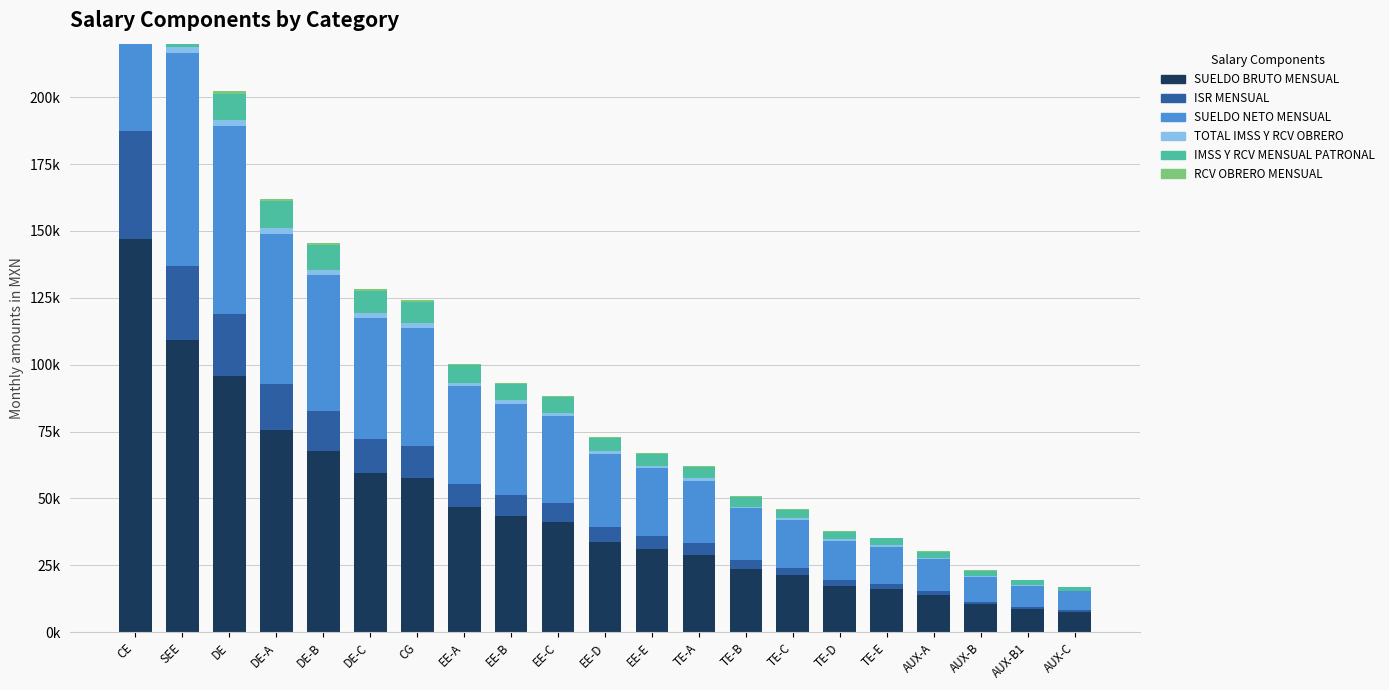

Which series has the widest spread of values?

SUELDO BRUTO MENSUAL